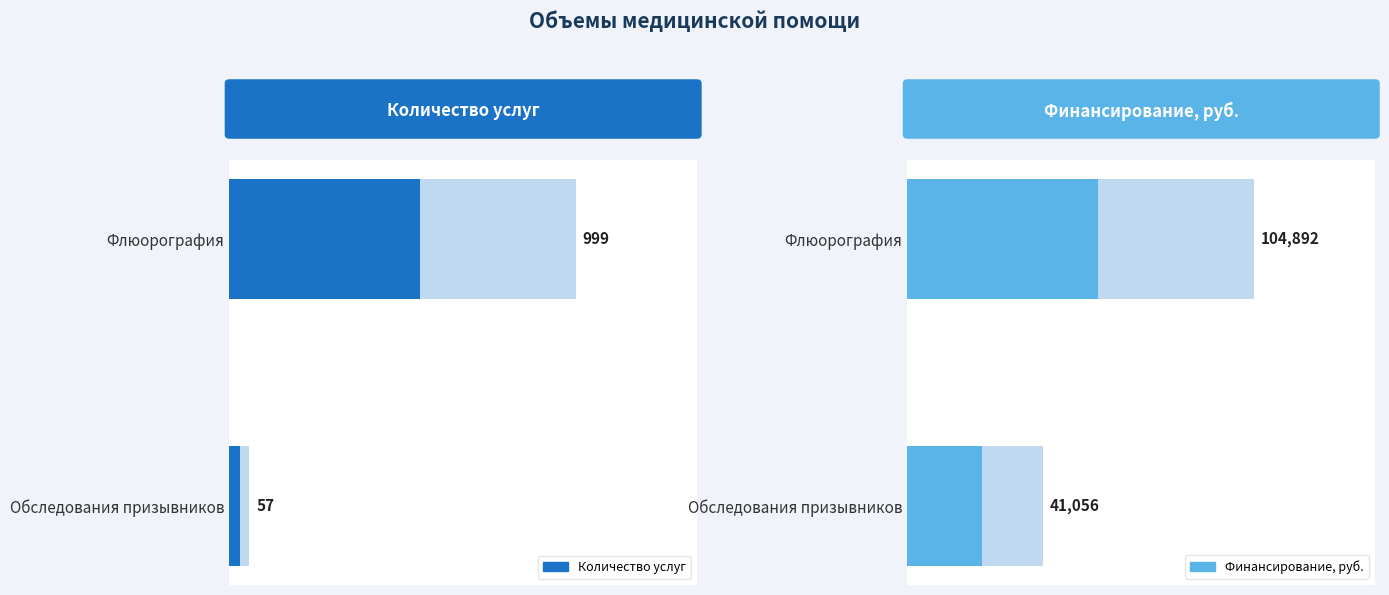

What is the sum of the Финансирование, руб. values at Флюорография and Обследования призывников?

145948